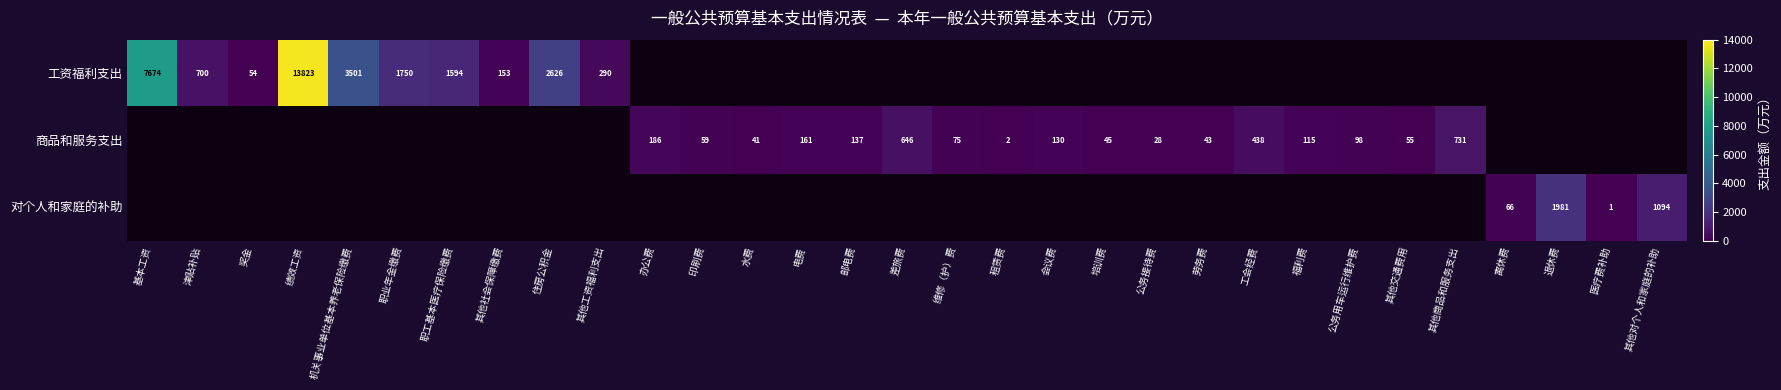

Is the value of 对个人和家庭的补助 at 离休费 greater than the value of 商品和服务支出 at 培训费?

Yes